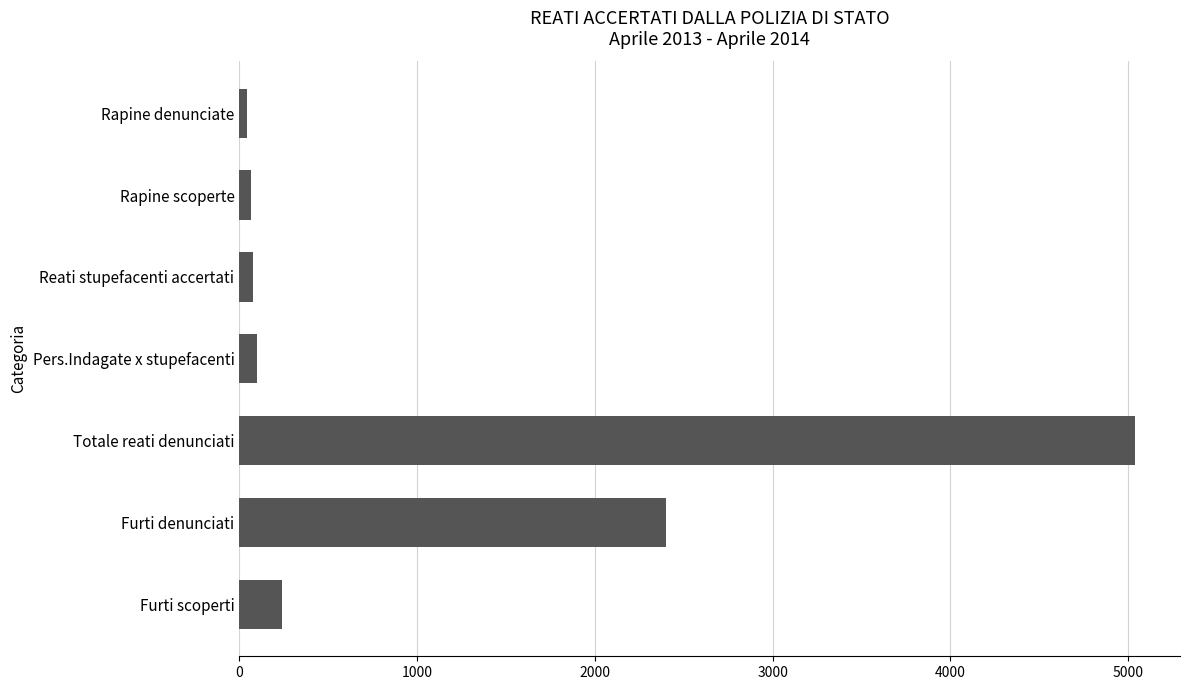

The value at Furti denunciati is 2402. True or false?

True